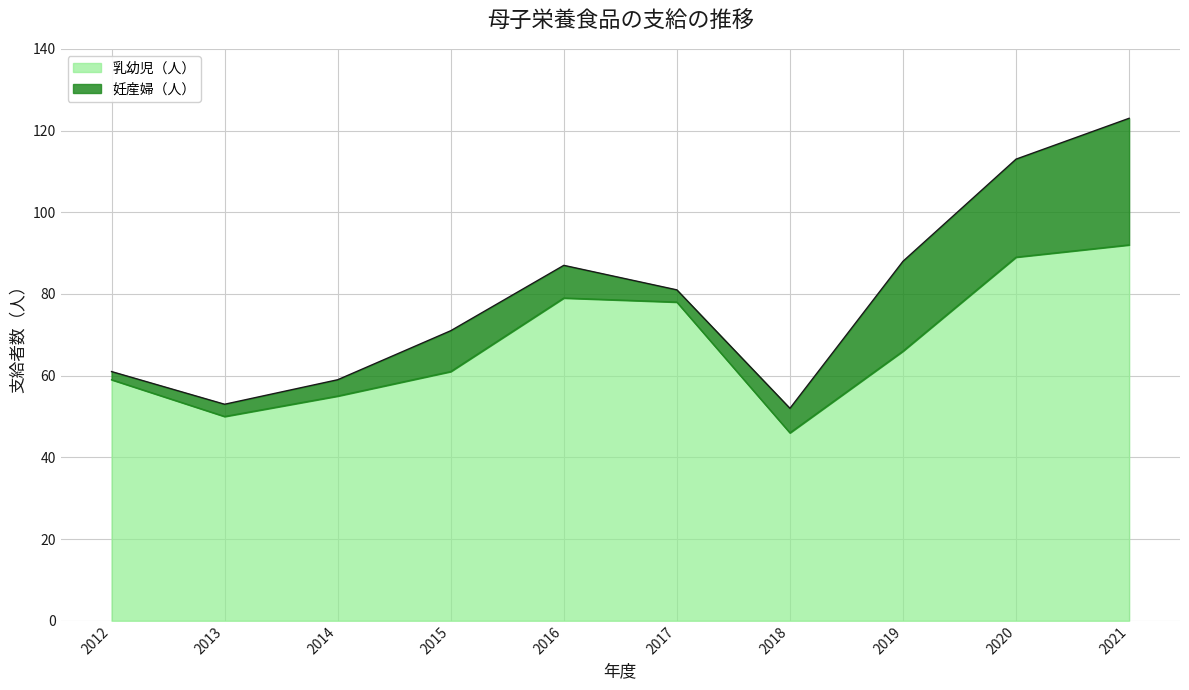

What is the change in value from 2016 to 2021?

+13